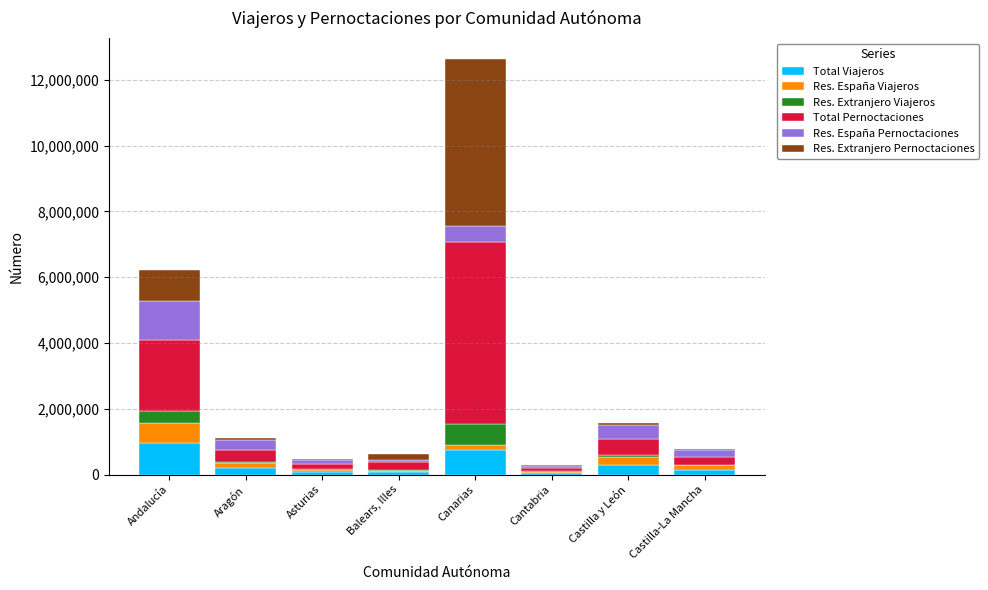

What is the sum of all Total Viajeros values?

2556732